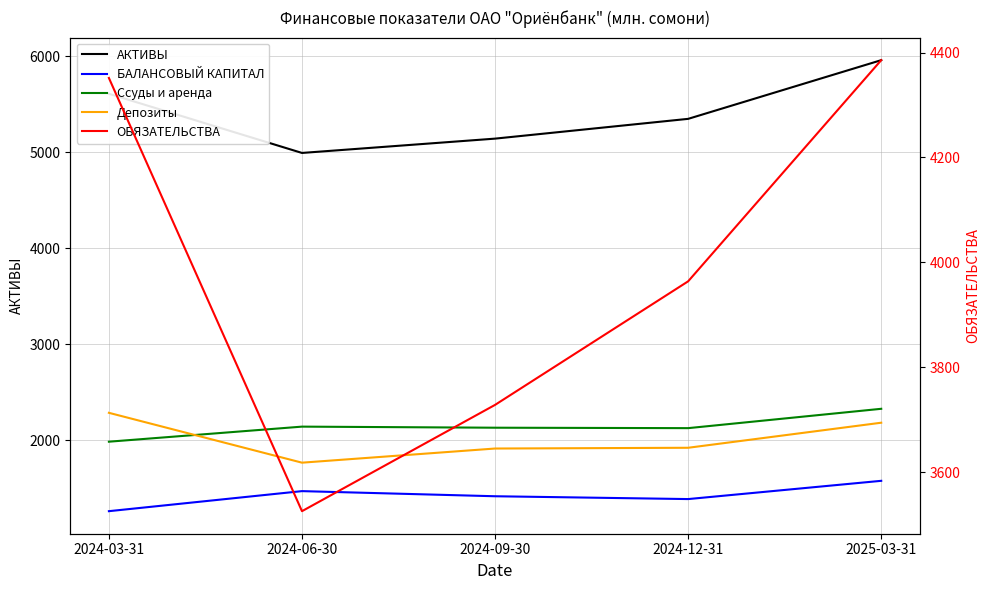

Is the value of ОБЯЗАТЕЛЬСТВА at 2024-09-30 greater than the value of АКТИВЫ at 2024-09-30?

No